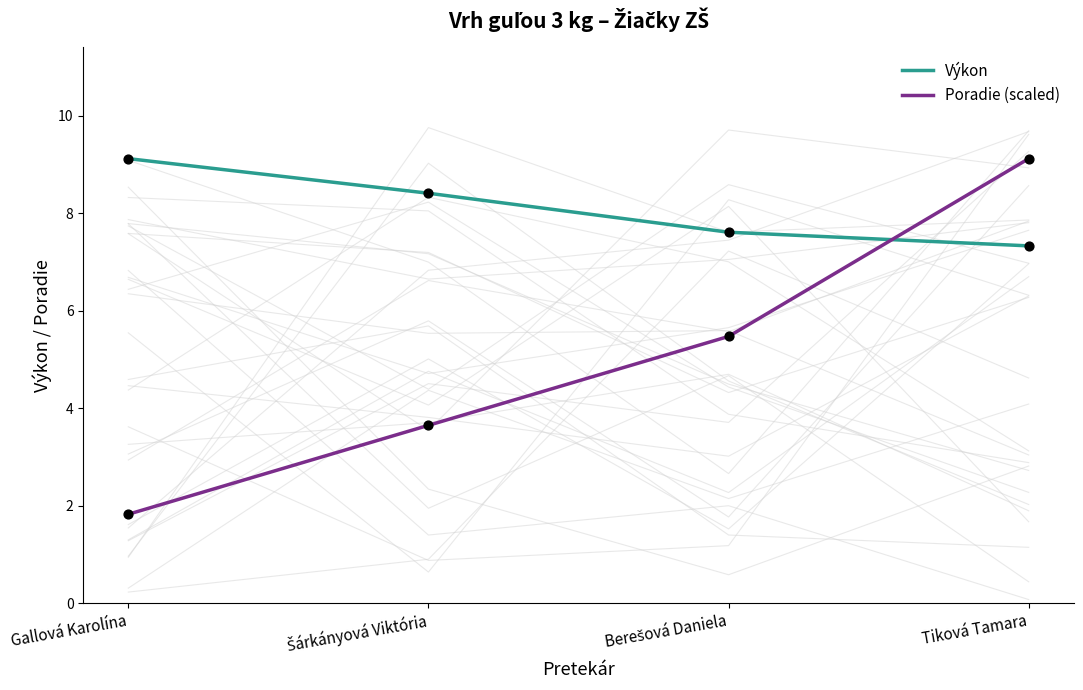

Which series reaches the minimum Y coordinate?

Poradie (scaled)